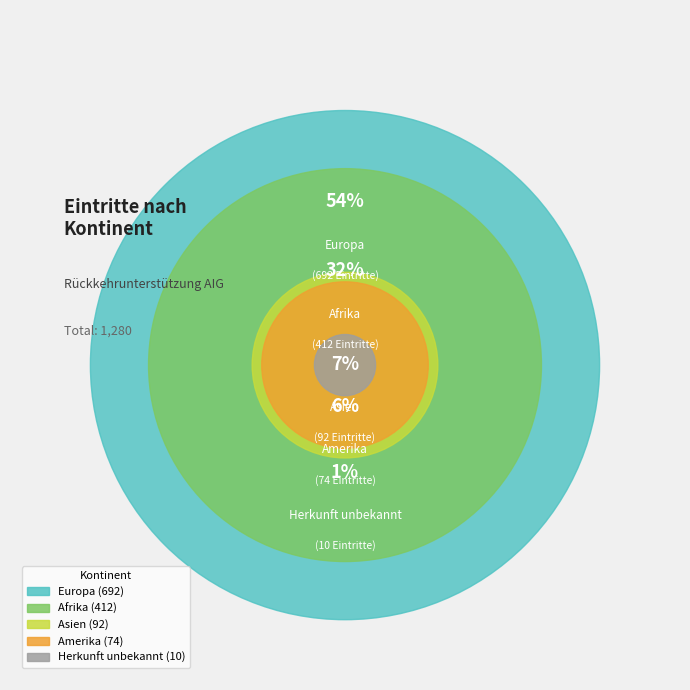

Does any single category account for the majority?

Yes